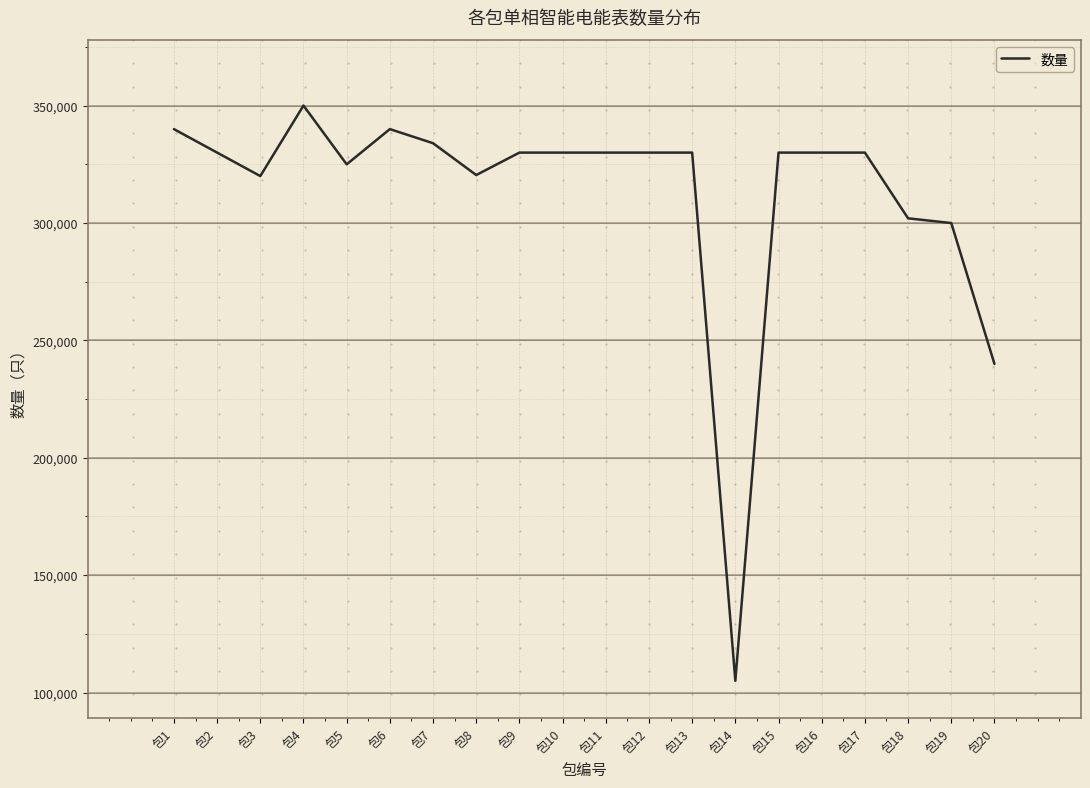

What is the difference between the maximum and minimum values?

245042